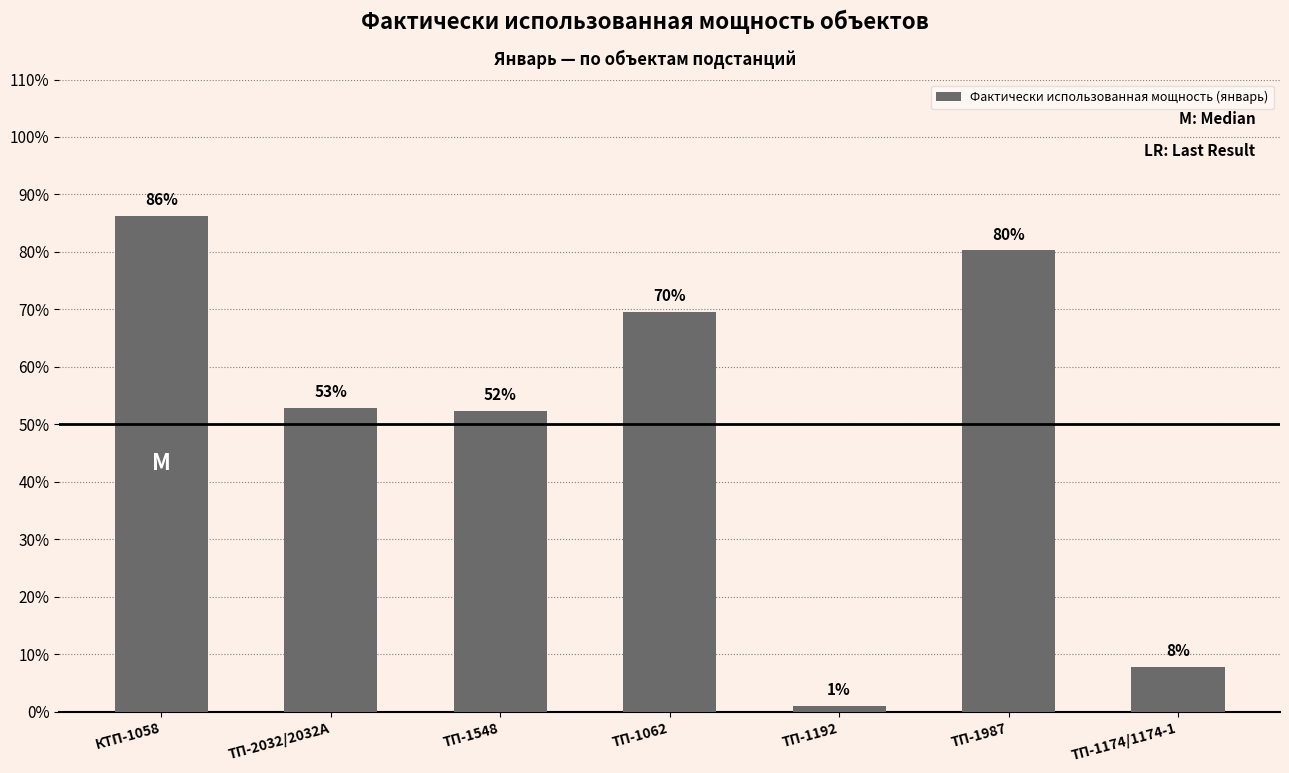

Are the bars horizontal?

No